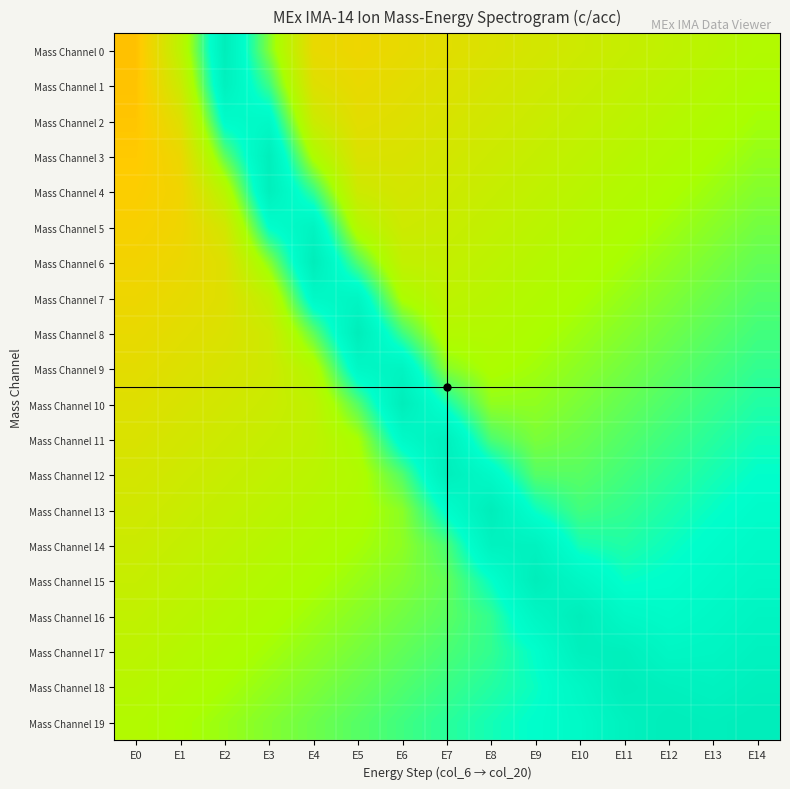

Which has a higher value, E2 or E9?

E2